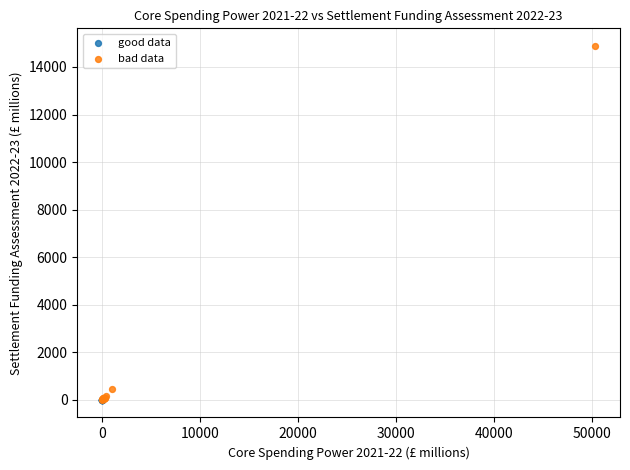

Which series has the widest spread of Y values?

bad data